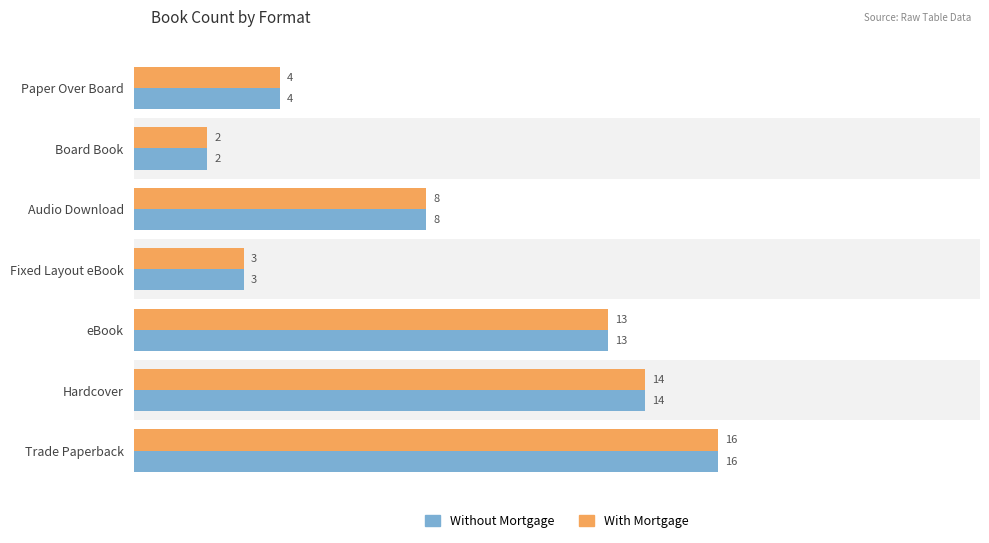

Where is Without Mortgage nearest to the value 9?

Audio Download